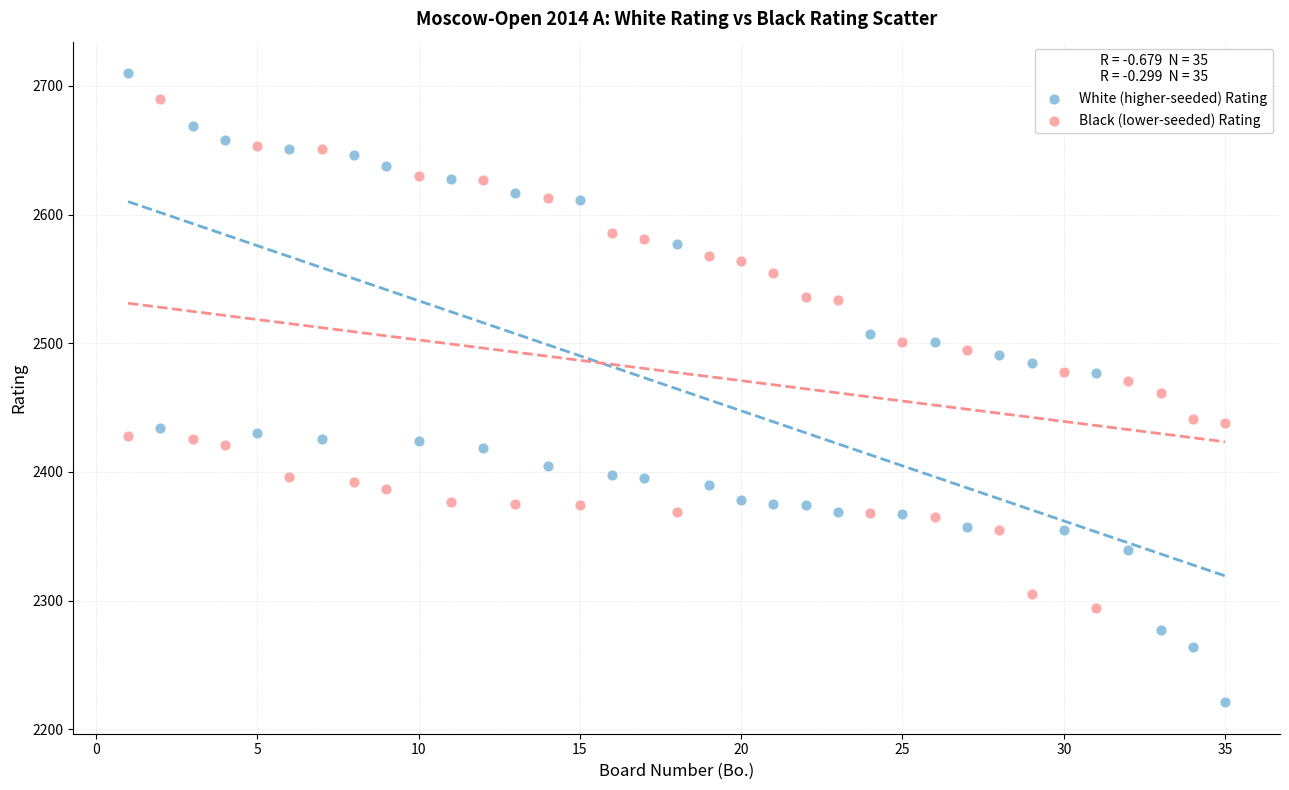

Which series reaches the minimum Y coordinate?

White (higher-seeded) Rating